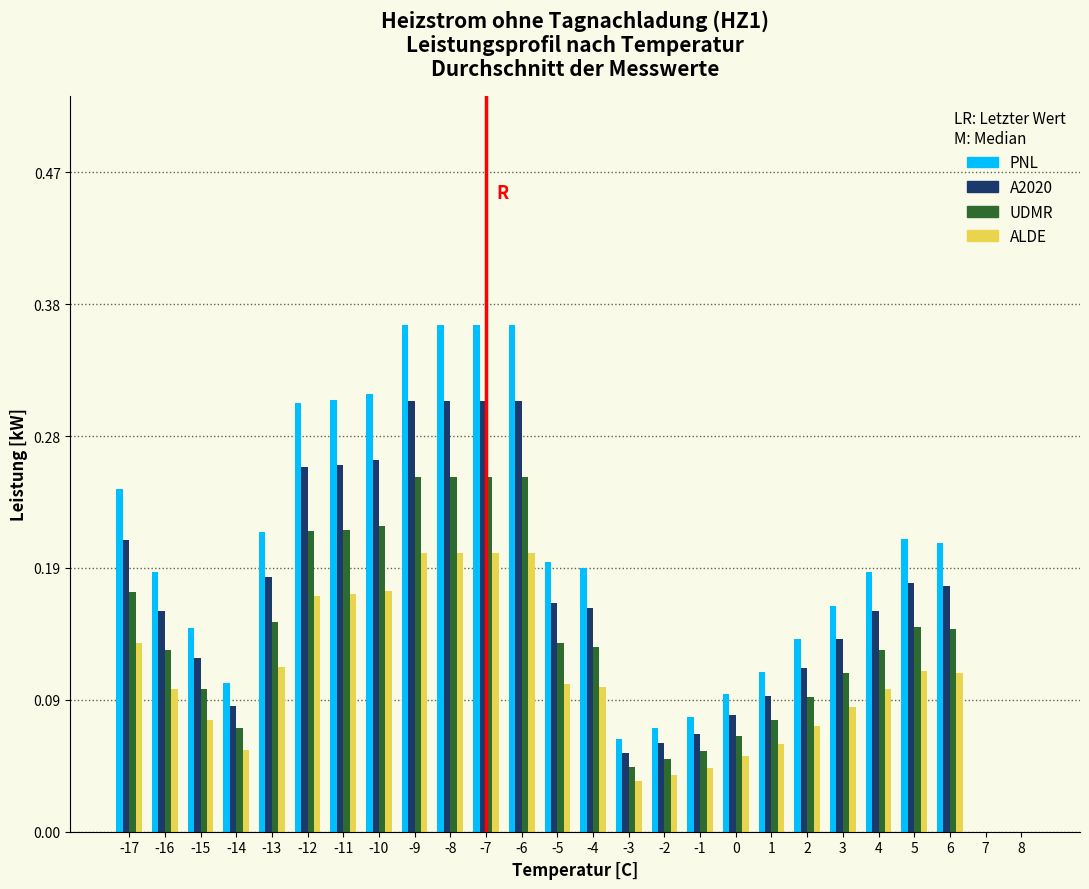

What is the sum of all A2020 values?

4.2